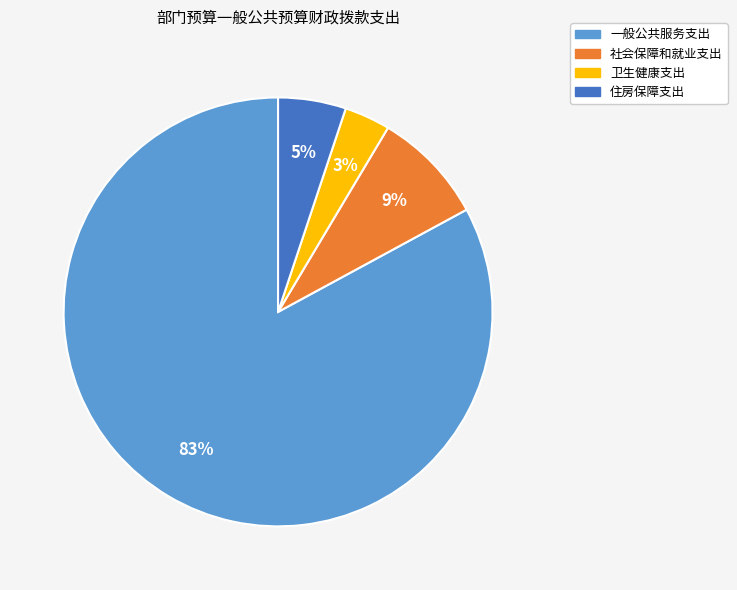

Count the number of slices in the pie.

4